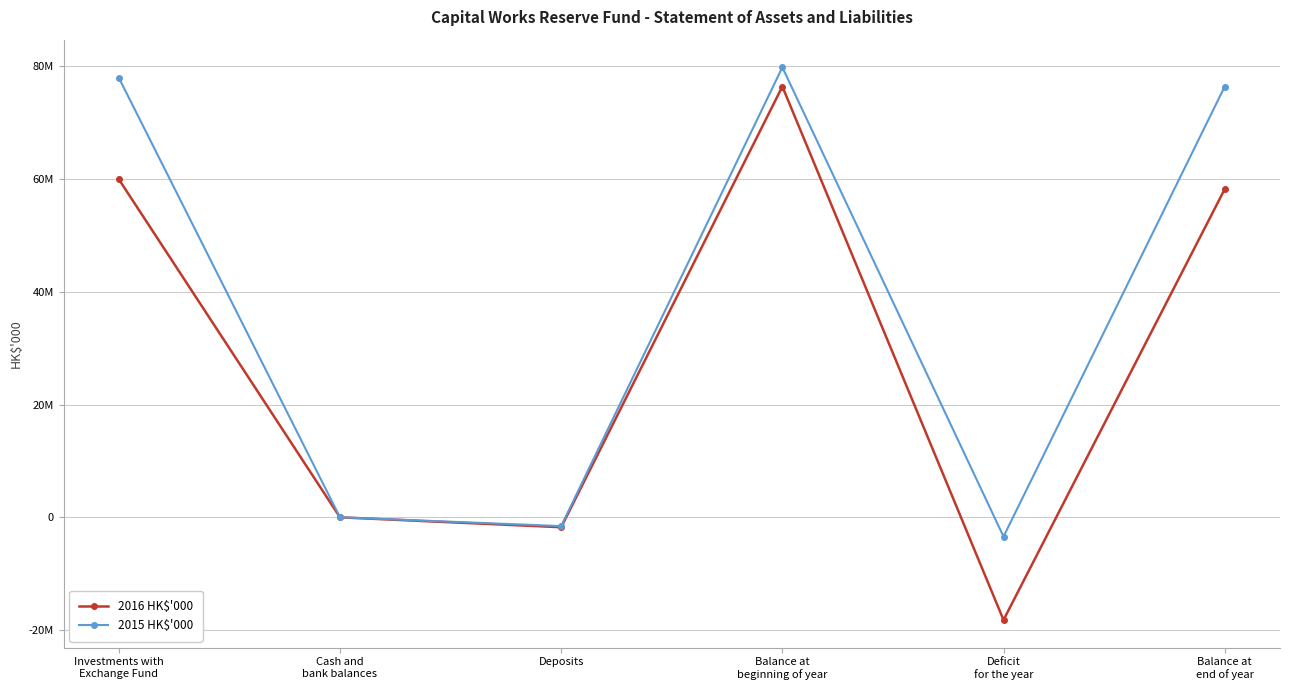

Does the chart display data point markers on the line(s)?

Yes